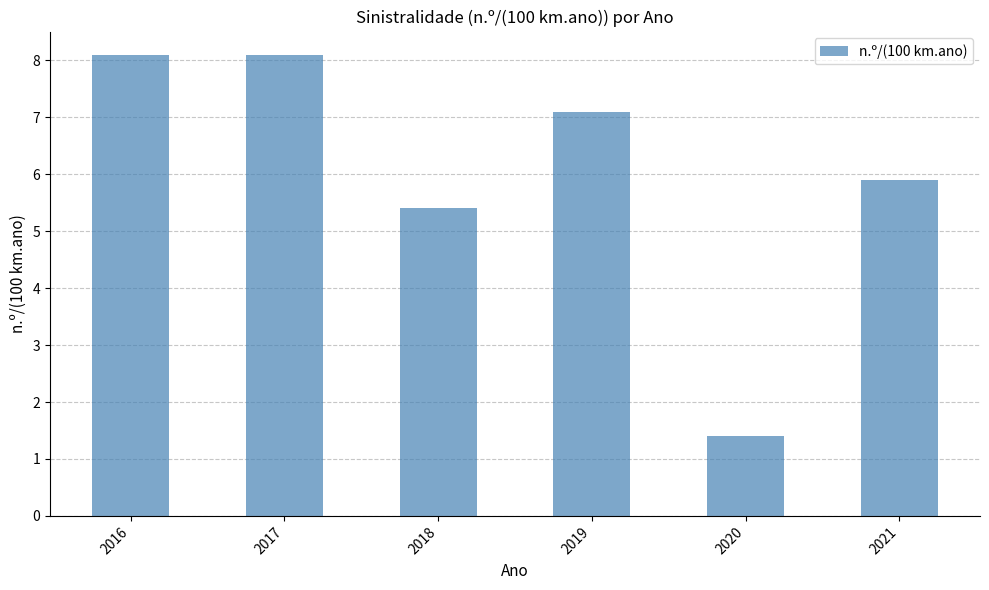

How many values are below 7?

3